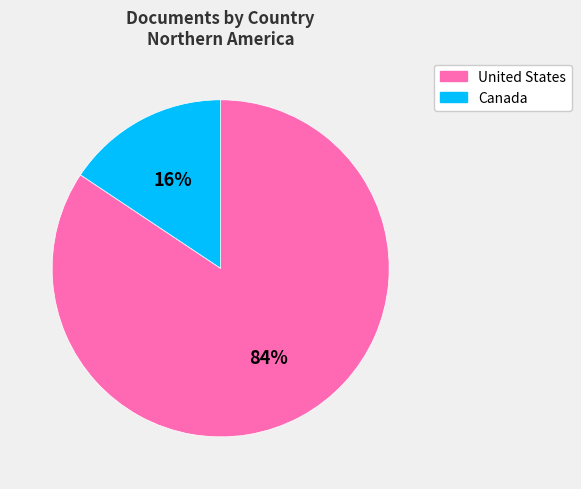

Rank the categories by value from lowest to highest.

Canada, United States